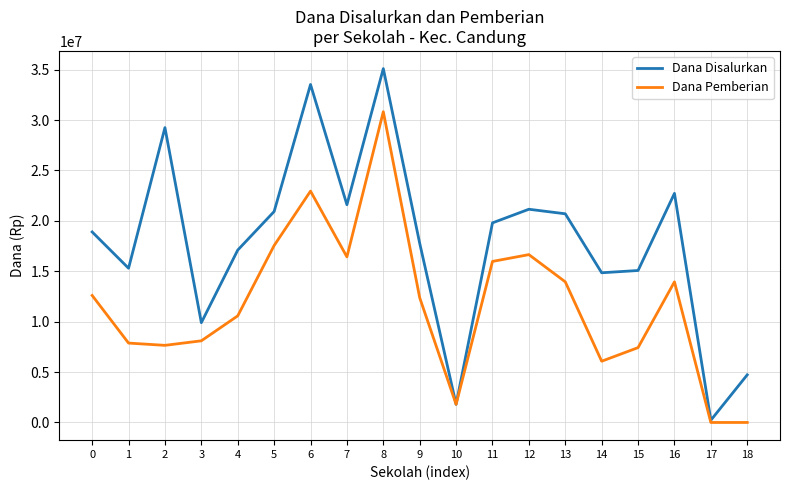

Reading left to right, list all the values displayed in this chart.

Dana Disalurkan: 18900000	15300000	29250000	9900000	17100000	20925000	33525000	21600000	35100000	17775000	1800000	19800000	21150000	20700000	14850000	15075000	22725000	225000	4725000
Dana Pemberian: 12600000	7875000	7650000	8100000	10575000	17550000	22950000	16425000	30825000	12375000	1800000	15975000	16650000	13950000	6075000	7425000	13950000	0	0